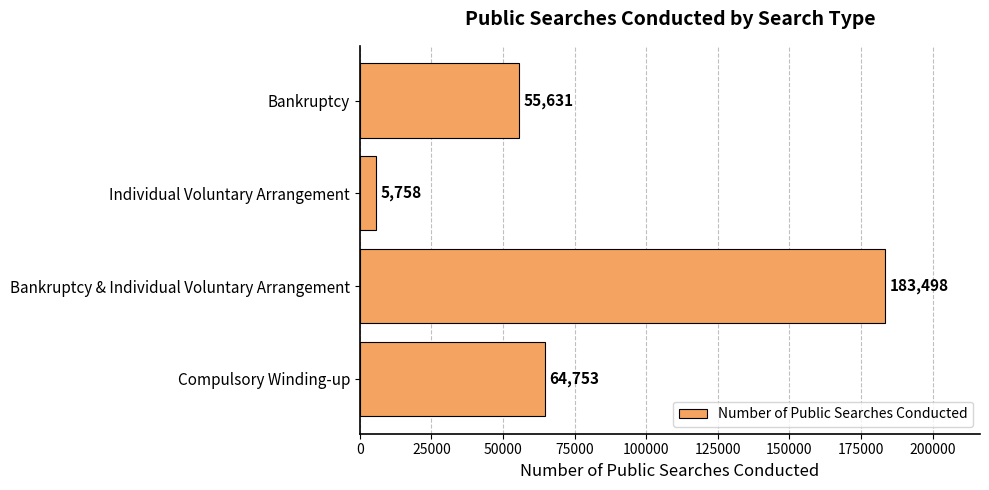

Reading top to bottom, transcribe all the data shown in this chart.

55631	5758	183498	64753